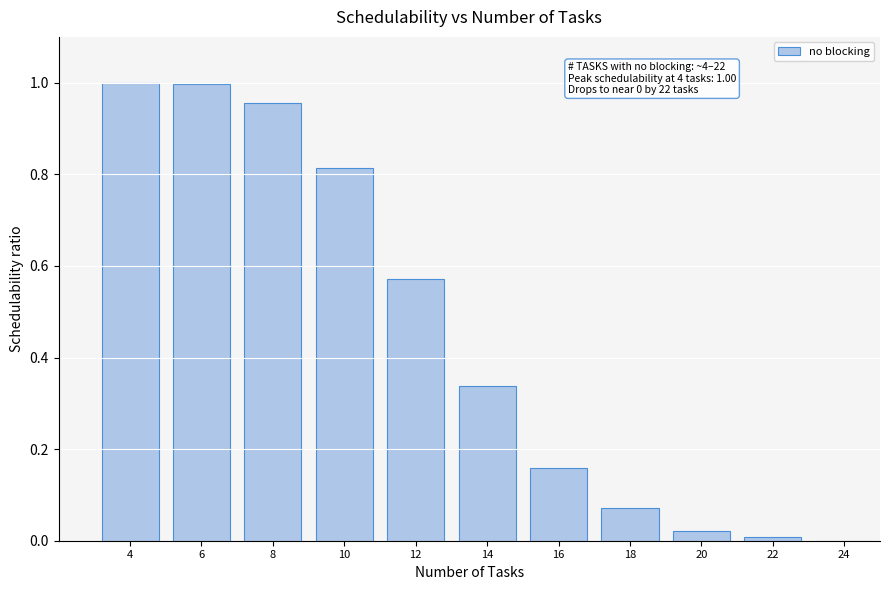

Which has a higher value, 10 or 12?

10